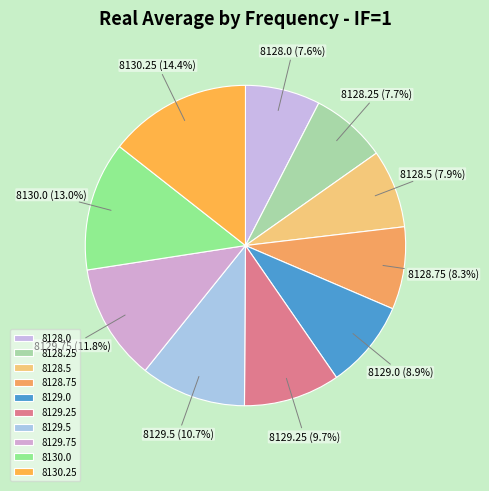

Which slice is the largest?

8130.25